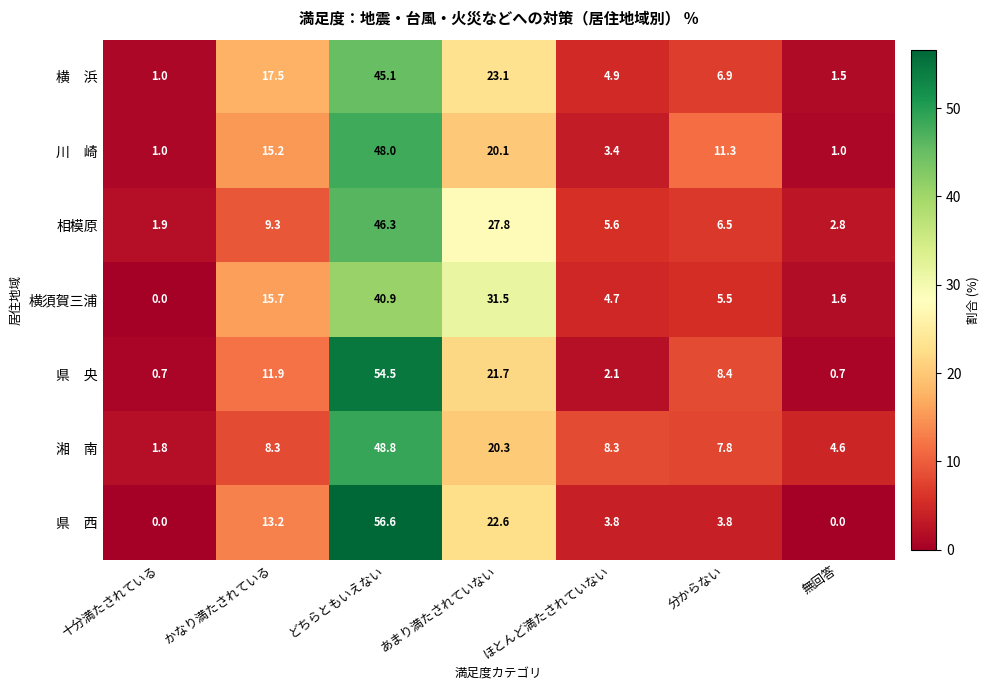

What is the difference between the second highest and second lowest values in the 相模原 series?

25.0